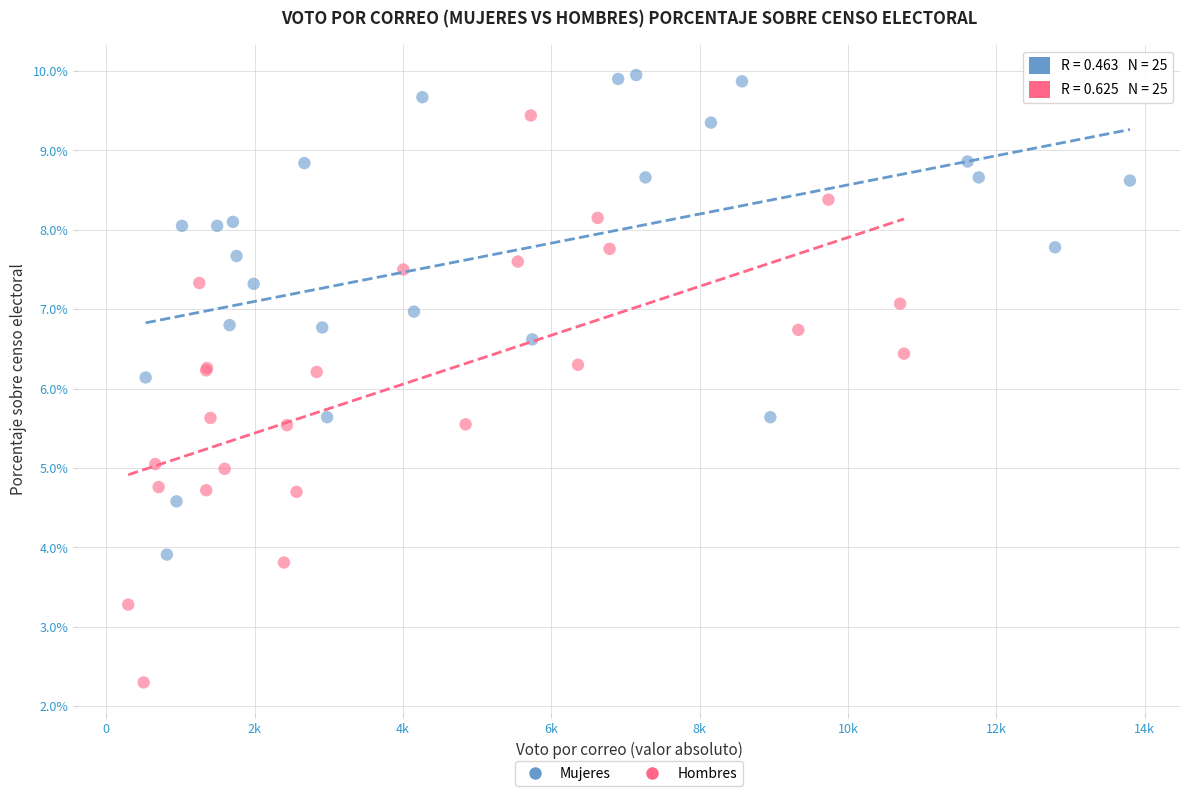

Which series contains the lowest Y value?

Hombres